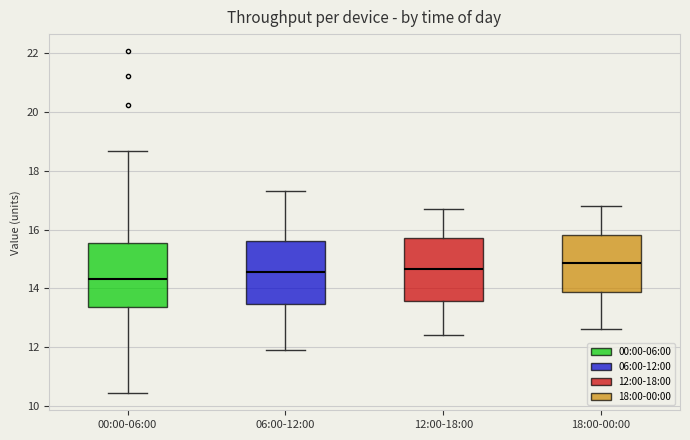

Where does the upper whisker of the box for 06:00-12:00 end on the y-axis? The values are not printed on the chart, so give them approximately, as read against the axis.

17.4